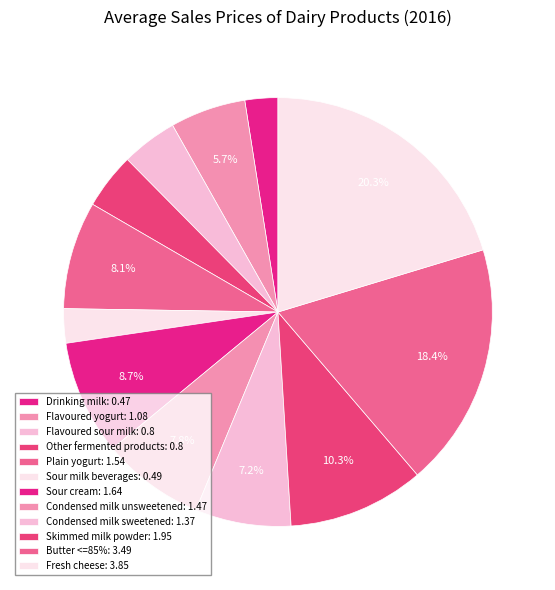

Is there any slice that represents more than half of the pie?

No